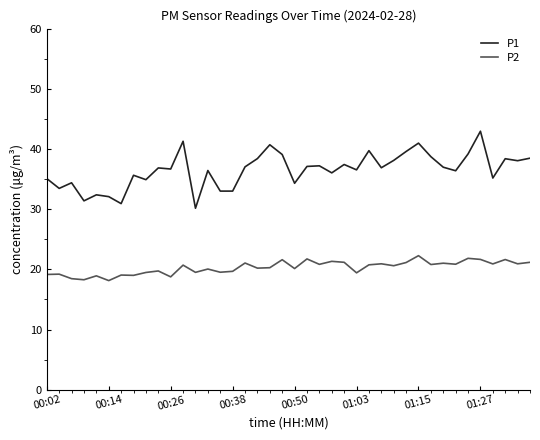

List the series in order of their peak value, lowest first.

P2, P1